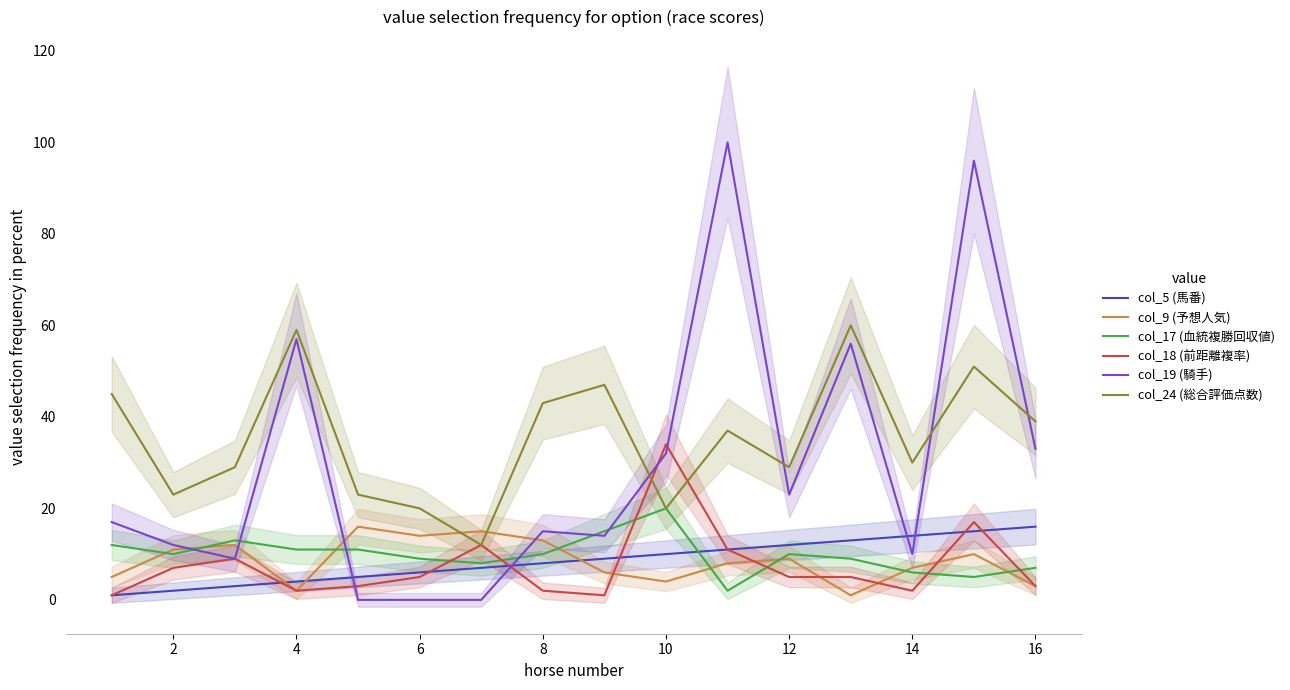

At which category does col_24 (総合評価点数) reach its first local peak?

4